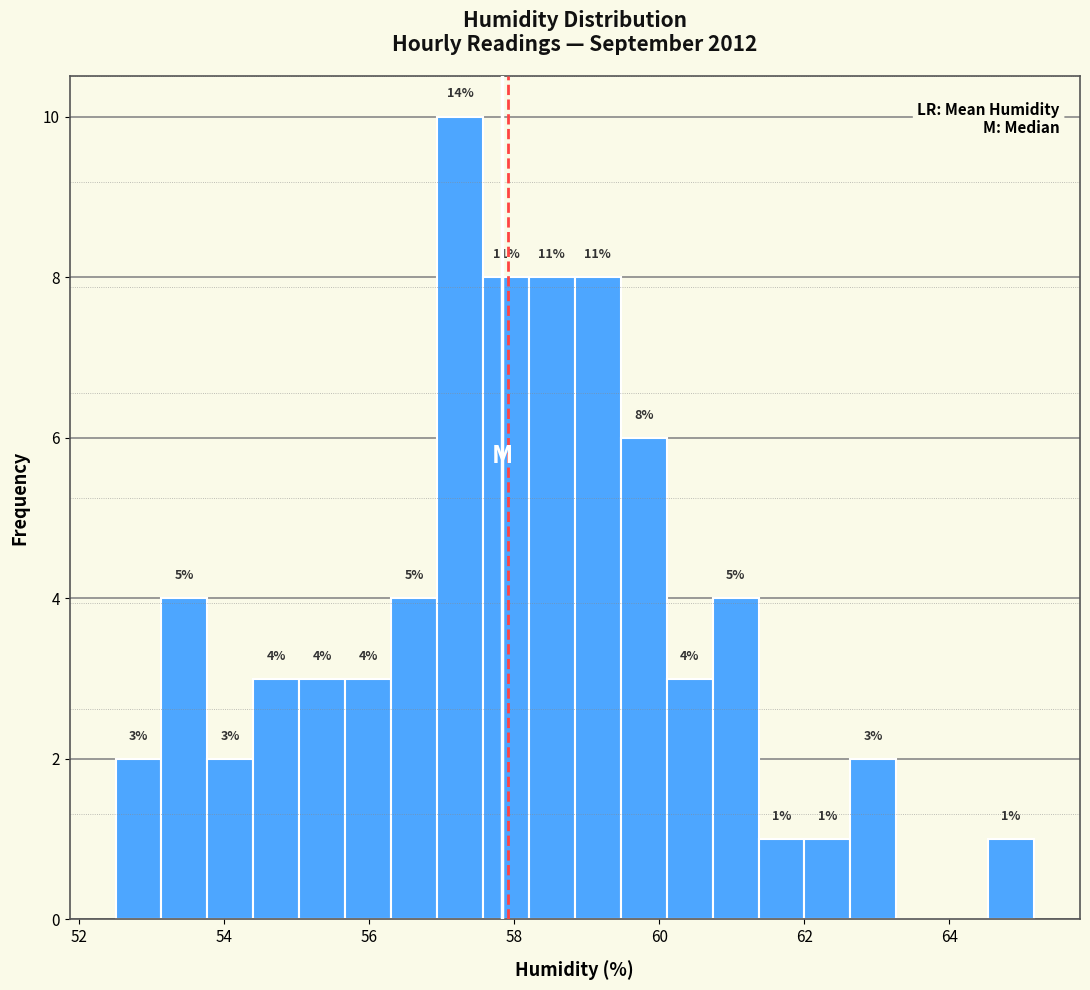

Read against the x-axis, roughly where is the centre of the tallest bar?

57.2